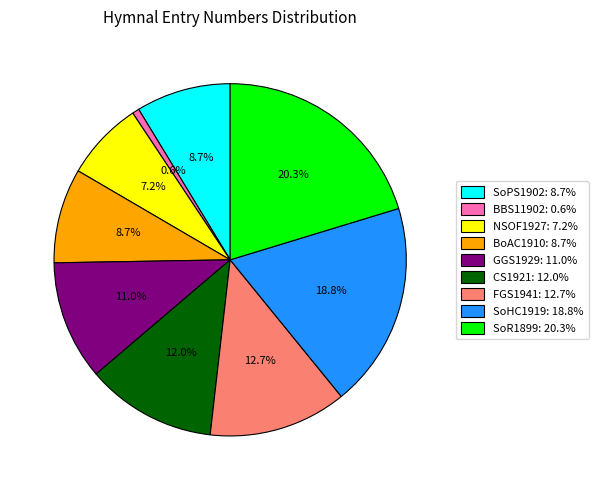

To the nearest percent, what is the difference between the SoR1899 and GGS1929 slice percentages?

9%